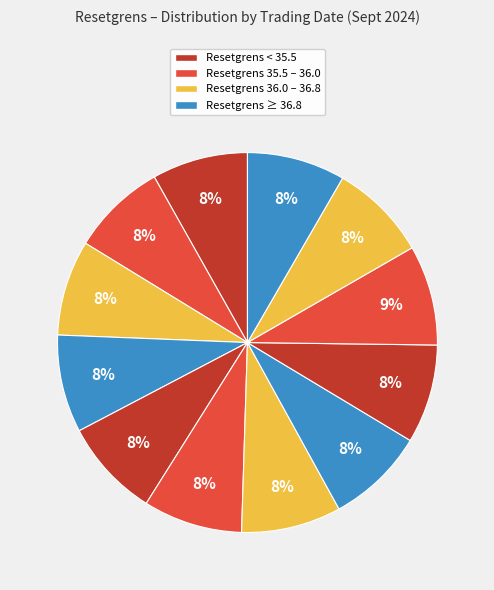

How many segments does this pie chart have?

12